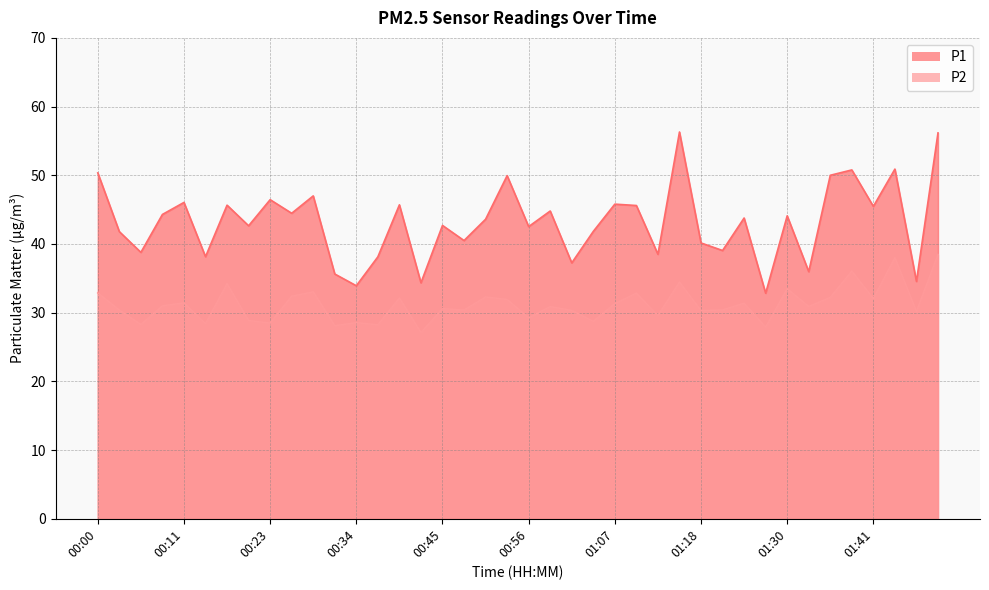

Rank the series by their average value, from highest to lowest.

P1, P2